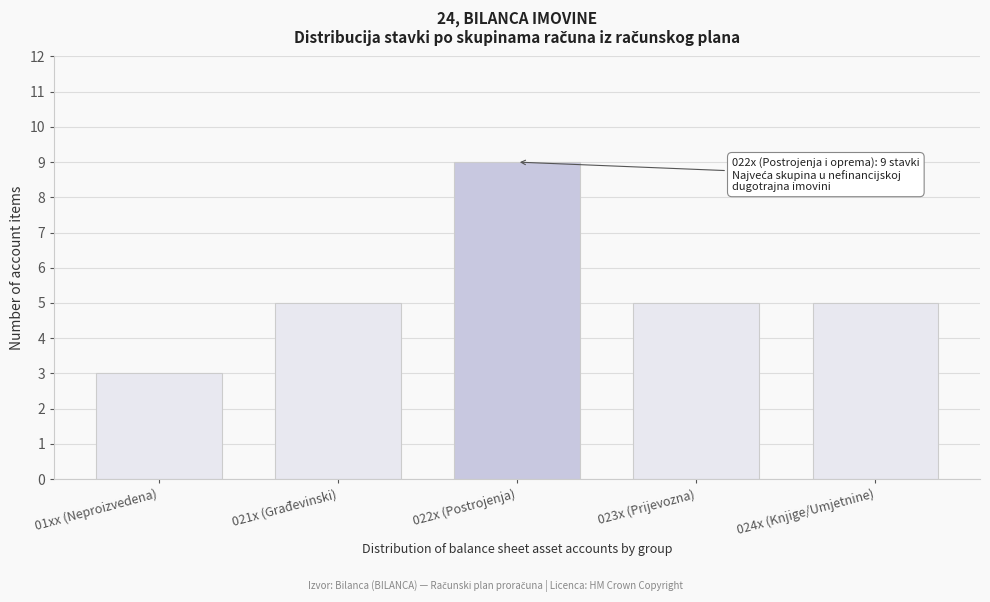

Reading left to right, extract all data points from this chart.

01xx (Neproizvedena)=3	021x (Građevinski)=5	022x (Postrojenja)=9	023x (Prijevozna)=5	024x (Knjige/Umjetnine)=5